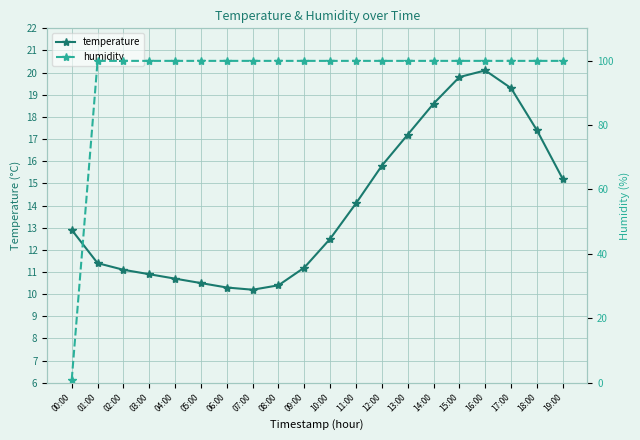

Is the value of temperature at 15:00 greater than the value of humidity at 00:00?

Yes